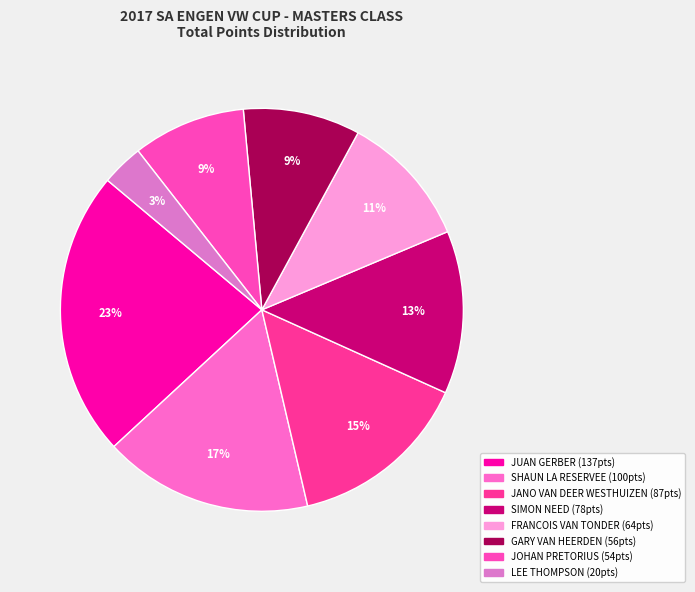

Approximately how many times larger is the value at JUAN GERBER compared to JOHAN PRETORIUS?

2.5